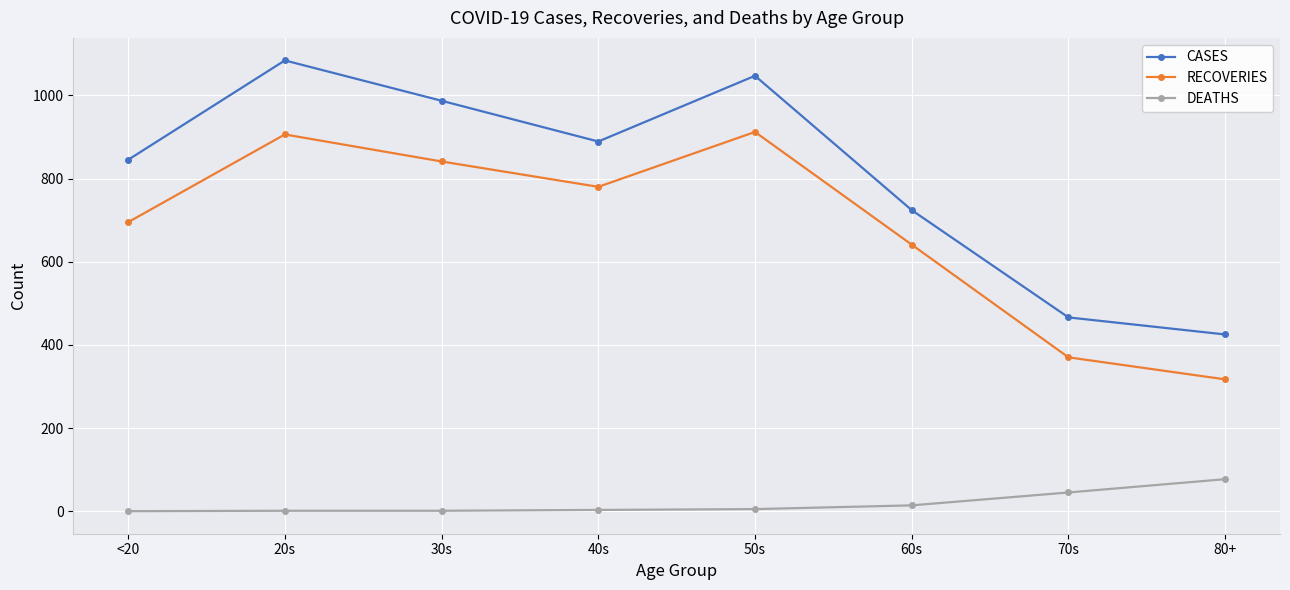

Is it true that CASES equals 889 at 40s?

True